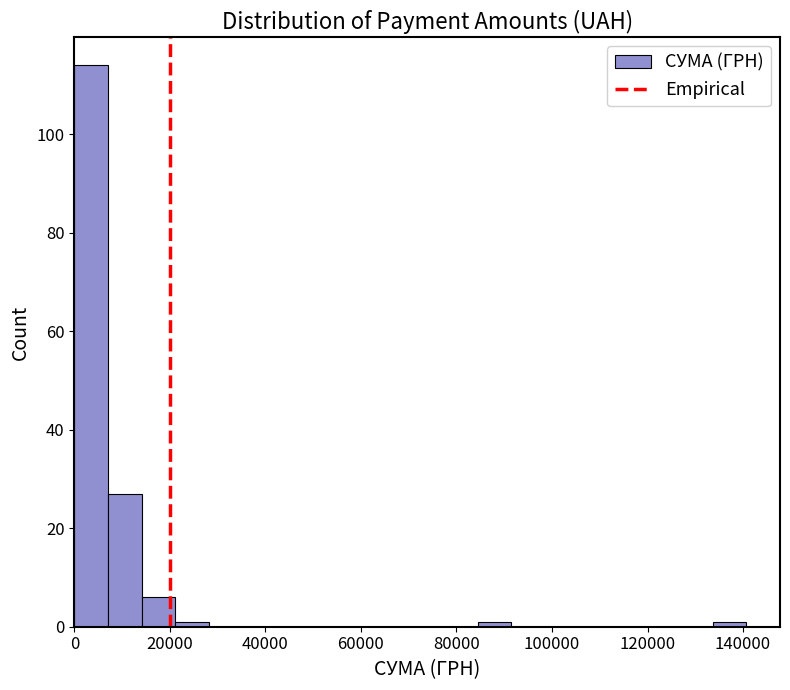

Read against the x-axis, roughly where is the centre of the tallest bar?

4000